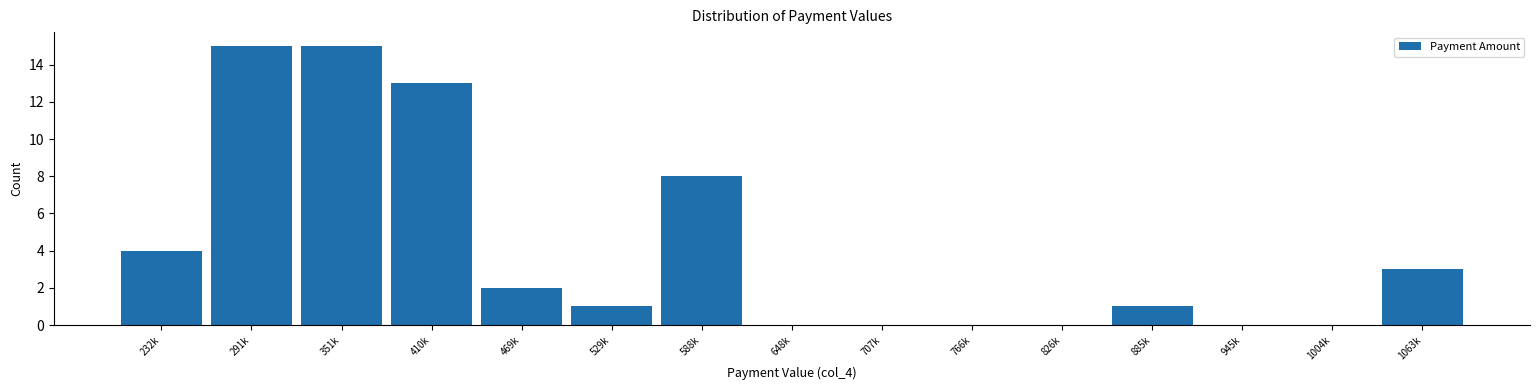

Reading left to right, what are all the values shown in this chart?

232k=4	291k=15	351k=15	410k=13	469k=2	529k=1	588k=8	648k=0	707k=0	766k=0	826k=0	885k=1	945k=0	1004k=0	1063k=3